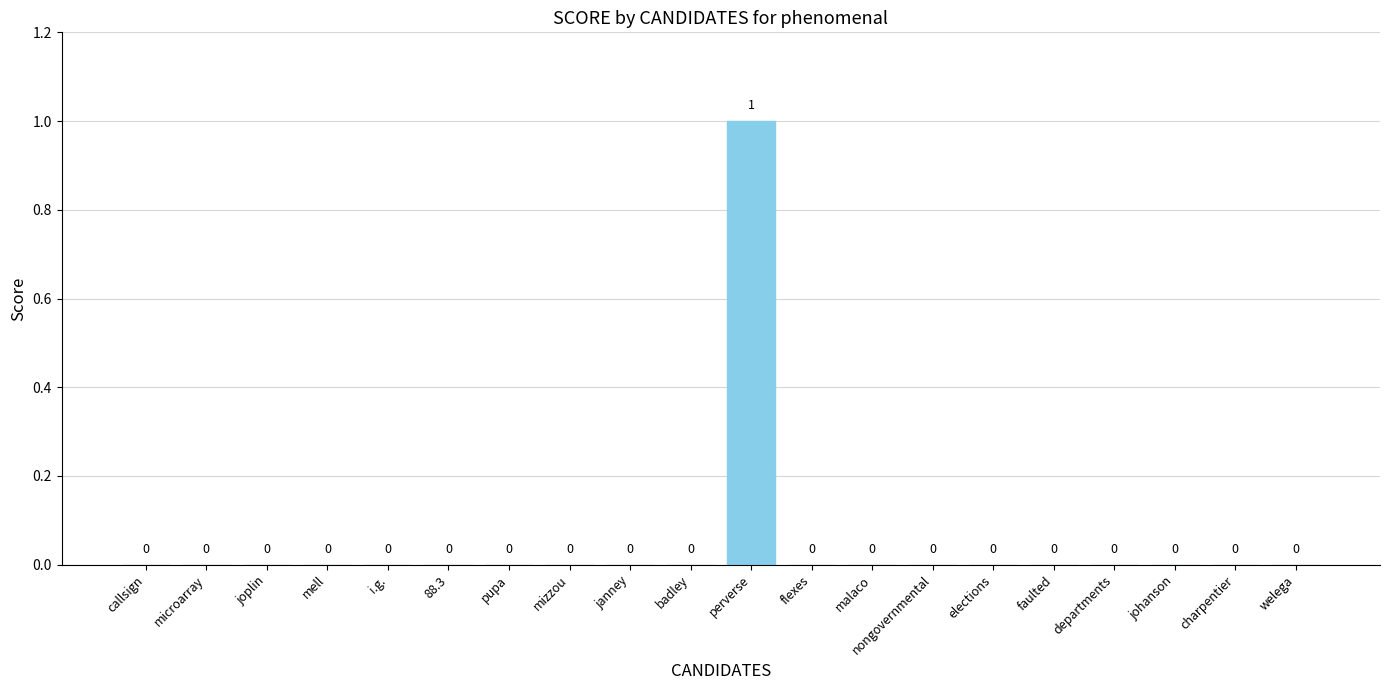

Count the values in the range 0 to 1.

20